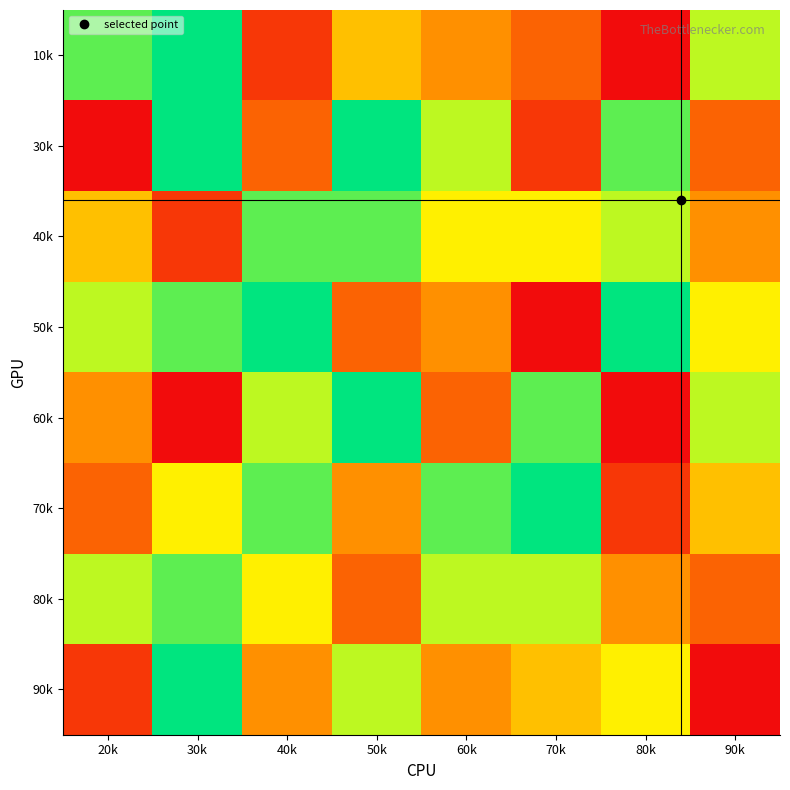

List the series in order of their peak value, highest first.

10k, 30k, 50k, 60k, 70k, 90k, 40k, 80k